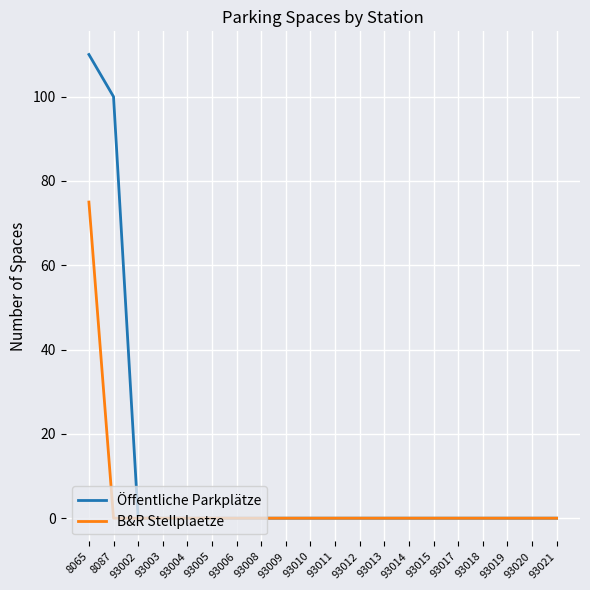

Which series has the largest range (max minus min)?

Öffentliche Parkplätze